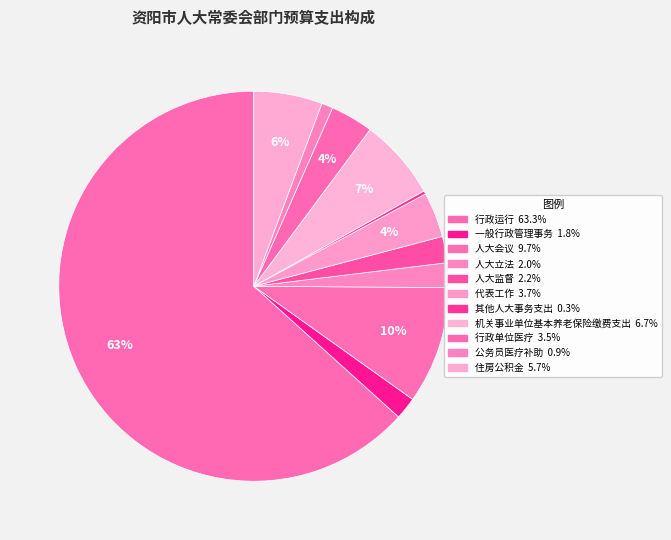

What is the ratio of the value at 行政运行 to the value at 其他人大事务支出?

232.5